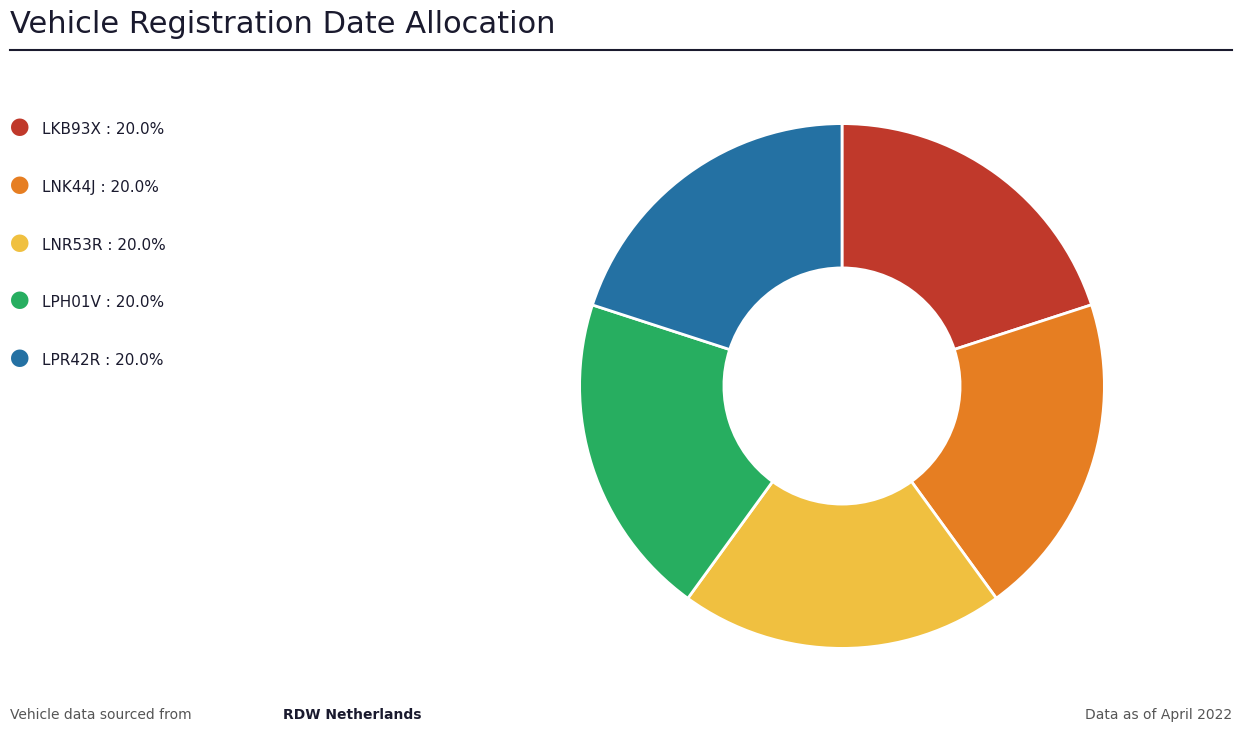

Is there any slice that represents more than half of the pie?

No